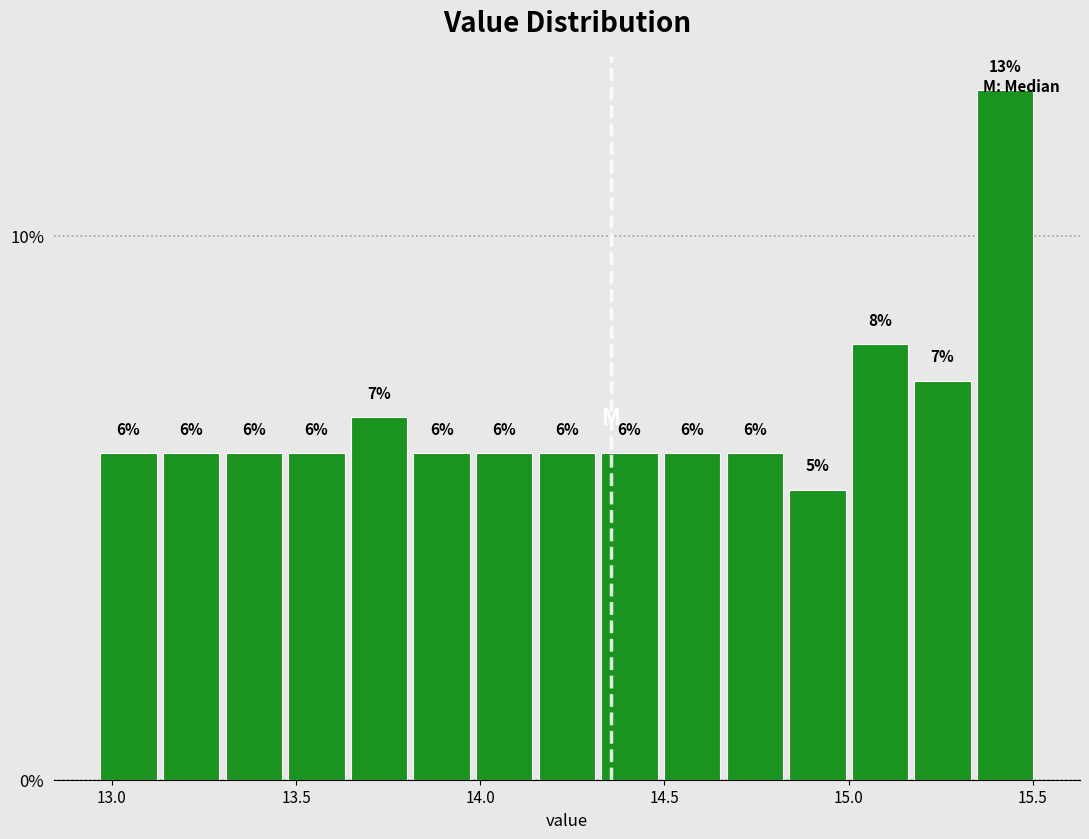

Read against the x-axis, roughly where is the centre of the tallest bar?

15.45